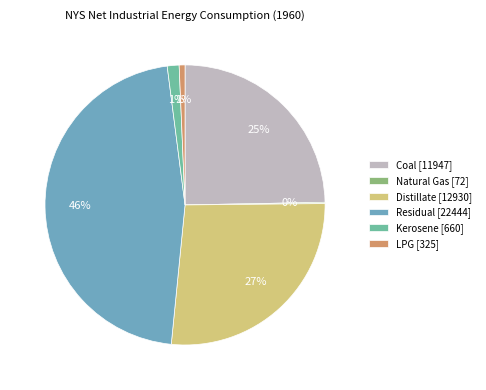

To the nearest percent, what is the difference between the largest and smallest slice percentages?

46%